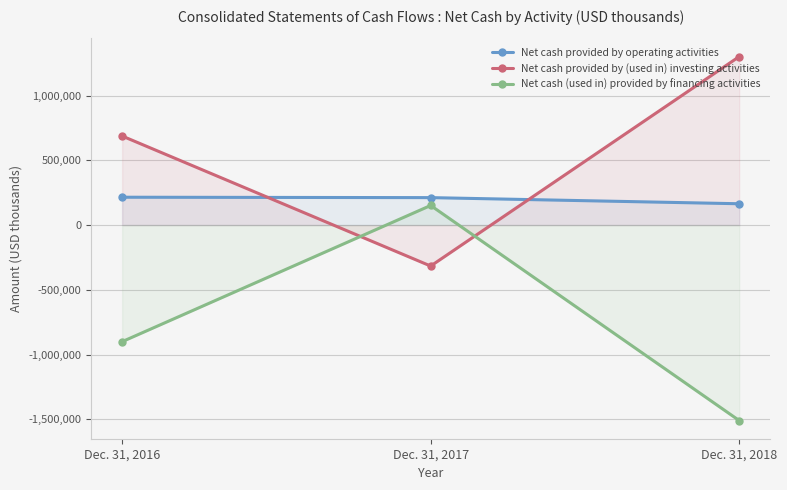

At Dec. 31, 2016, list the series in order from largest to smallest.

Net cash provided by (used in) investing activities, Net cash provided by operating activities, Net cash (used in) provided by financing activities